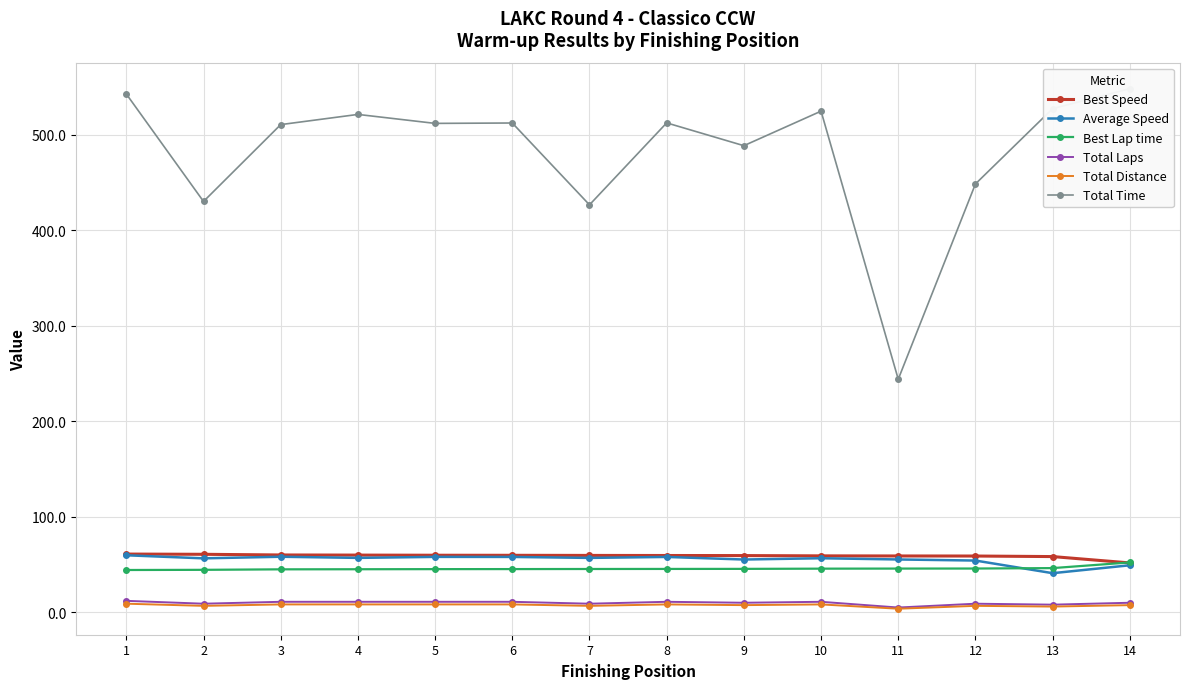

Between 12 and 5, which is larger?

5